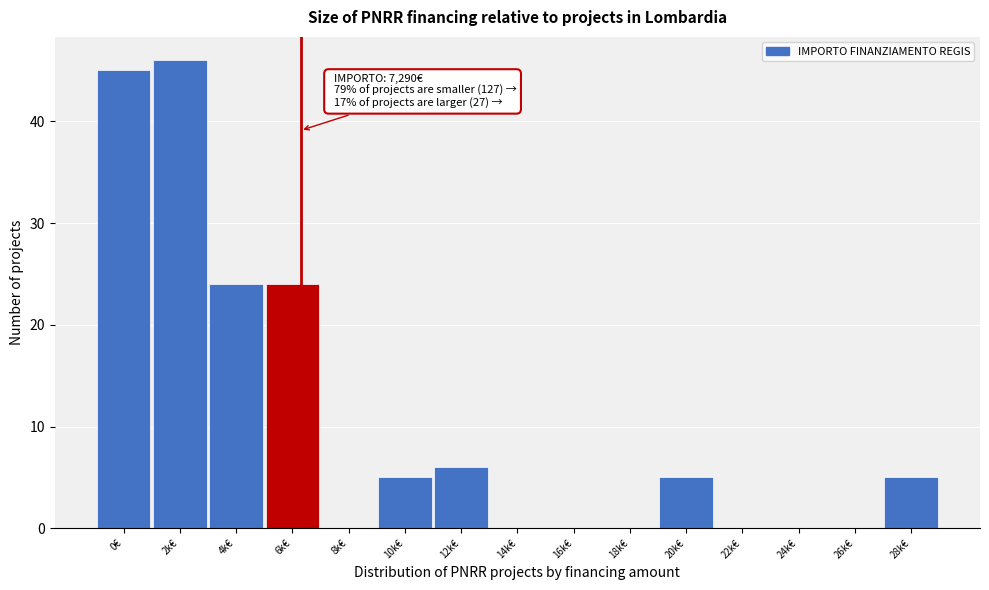

Reading right to left, what are all the values shown in this chart?

28k€=5	26k€=0	24k€=0	22k€=0	20k€=5	18k€=0	16k€=0	14k€=0	12k€=6	10k€=5	8k€=0	6k€=24	4k€=24	2k€=46	0€=45